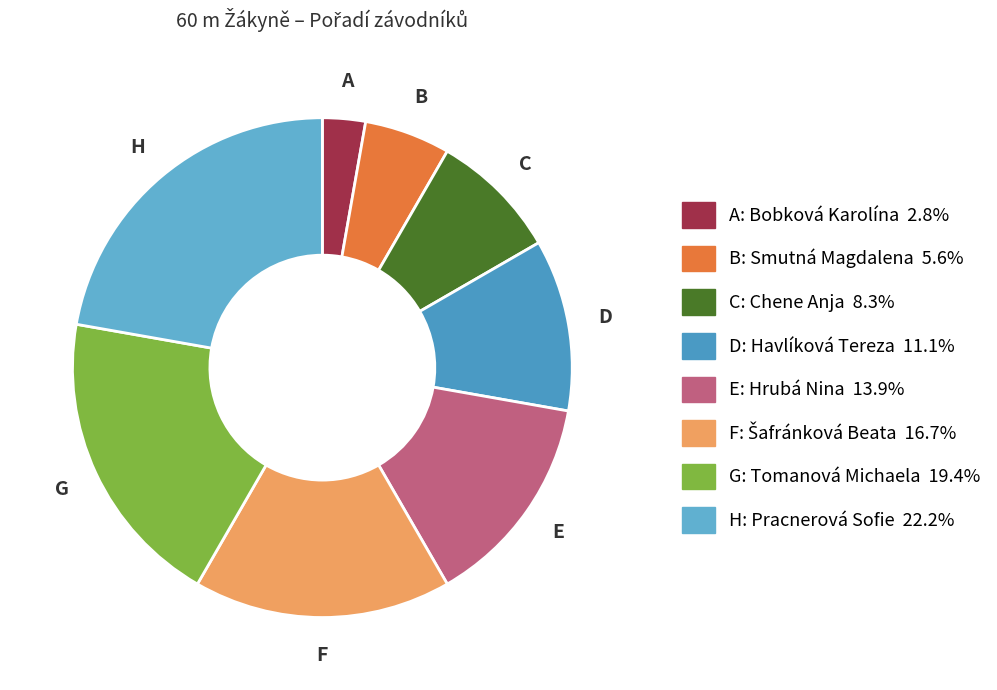

How many segments does this pie chart have?

8